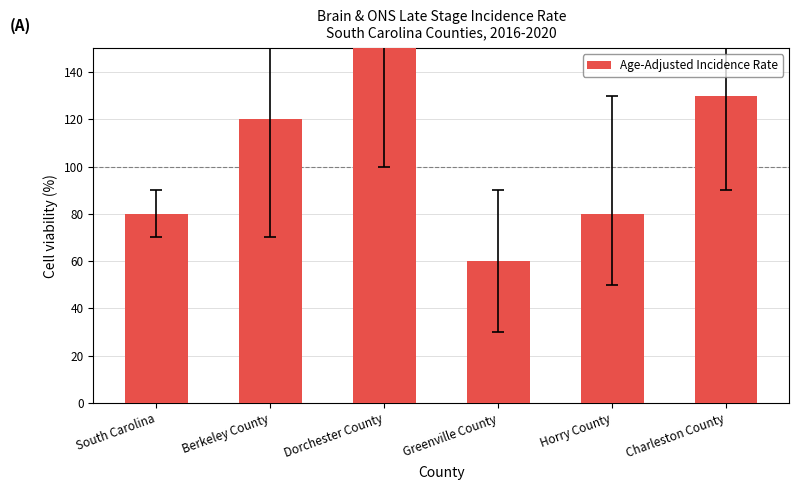

List the labels in order of value, smallest first.

Greenville County, South Carolina, Horry County, Berkeley County, Charleston County, Dorchester County